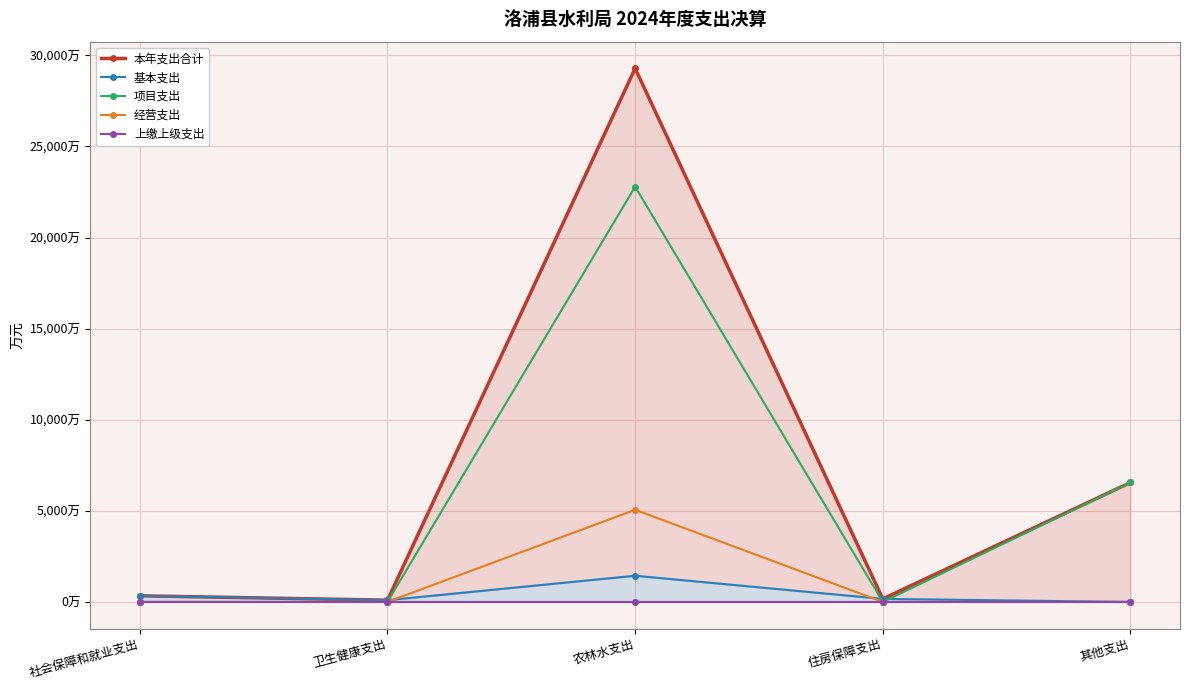

Which series changed the most between 社会保障和就业支出 and 住房保障支出?

本年支出合计